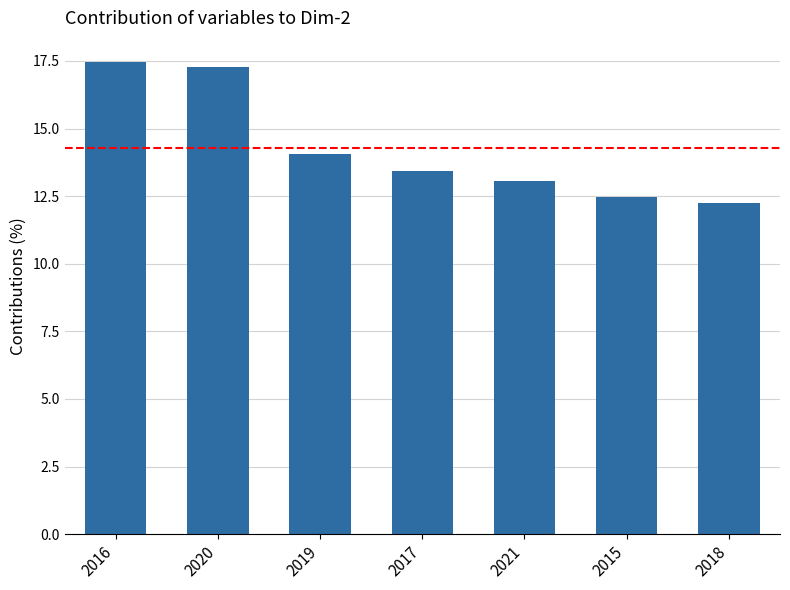

What is the difference between the maximum and minimum values?

5.2